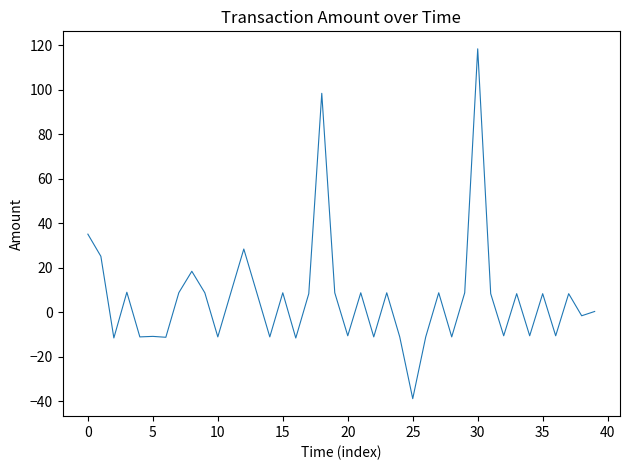

What is the greatest value displayed?

118.5